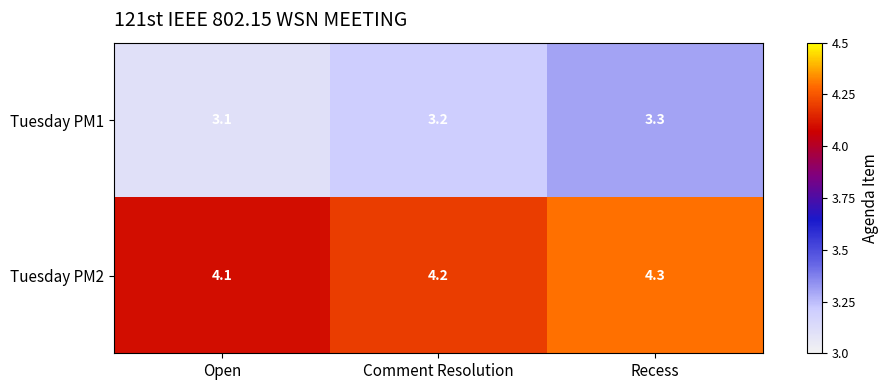

What is the spread (max minus min) of values at Recess?

1.0